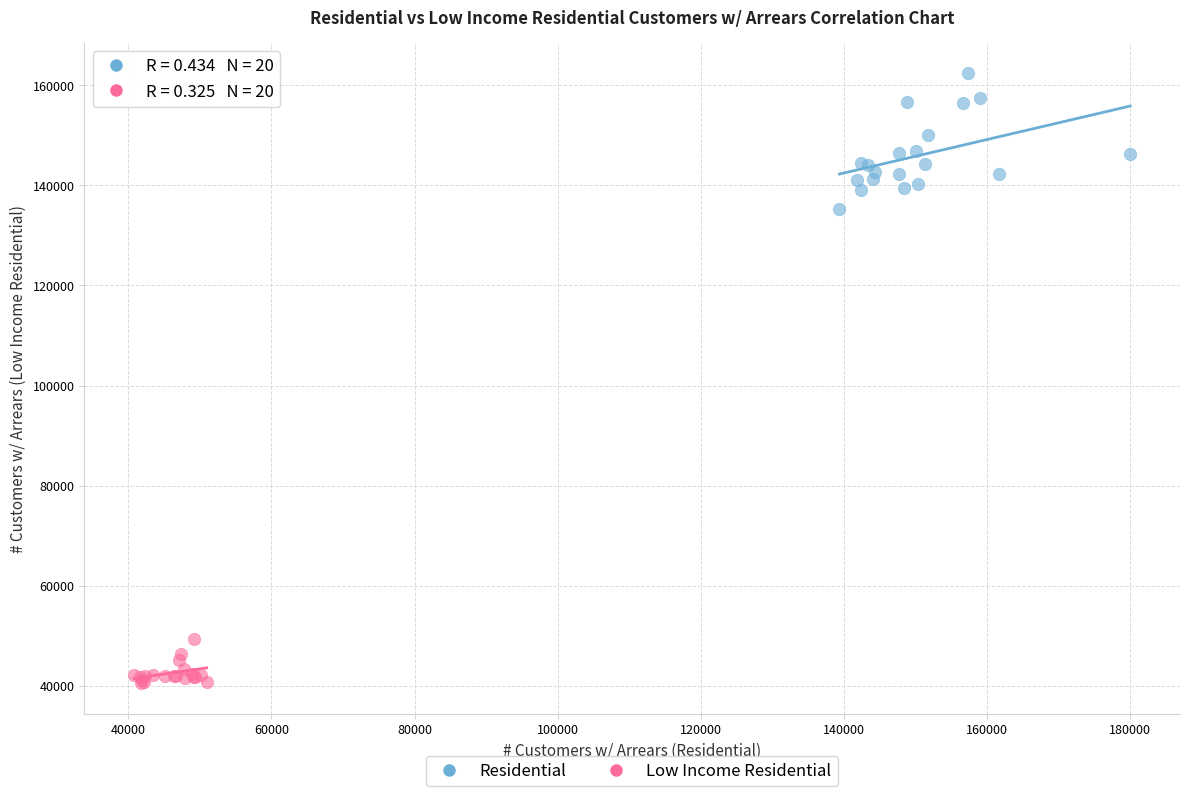

What are all the series names shown in the legend?

Residential, Low Income Residential